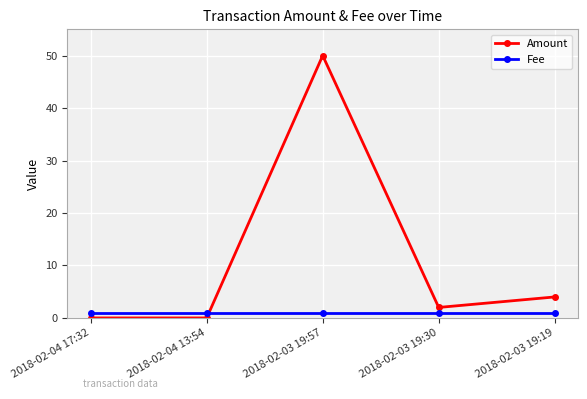

Where does the Amount series first go above 2?

2018-02-03 19:57